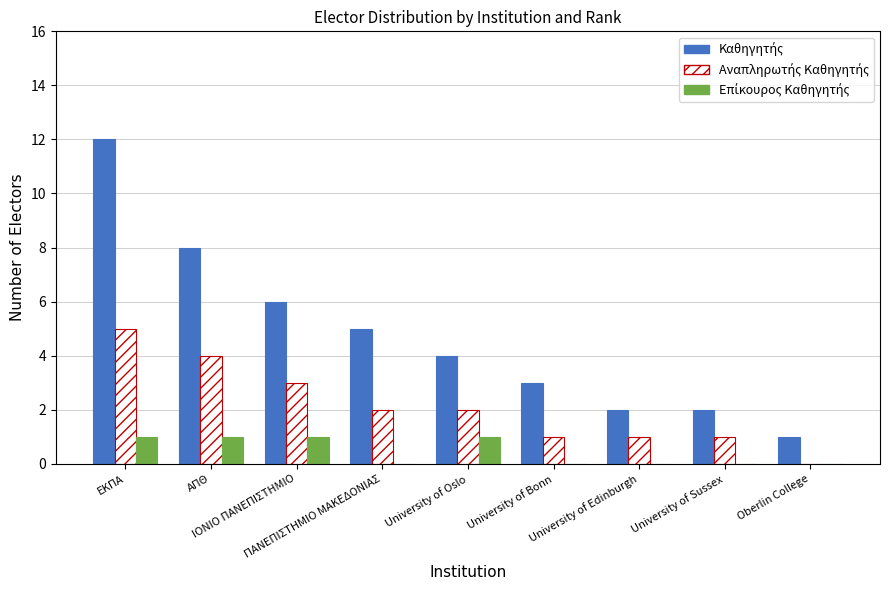

What is the label of the 8th bar from the right?

ΑΠΘ